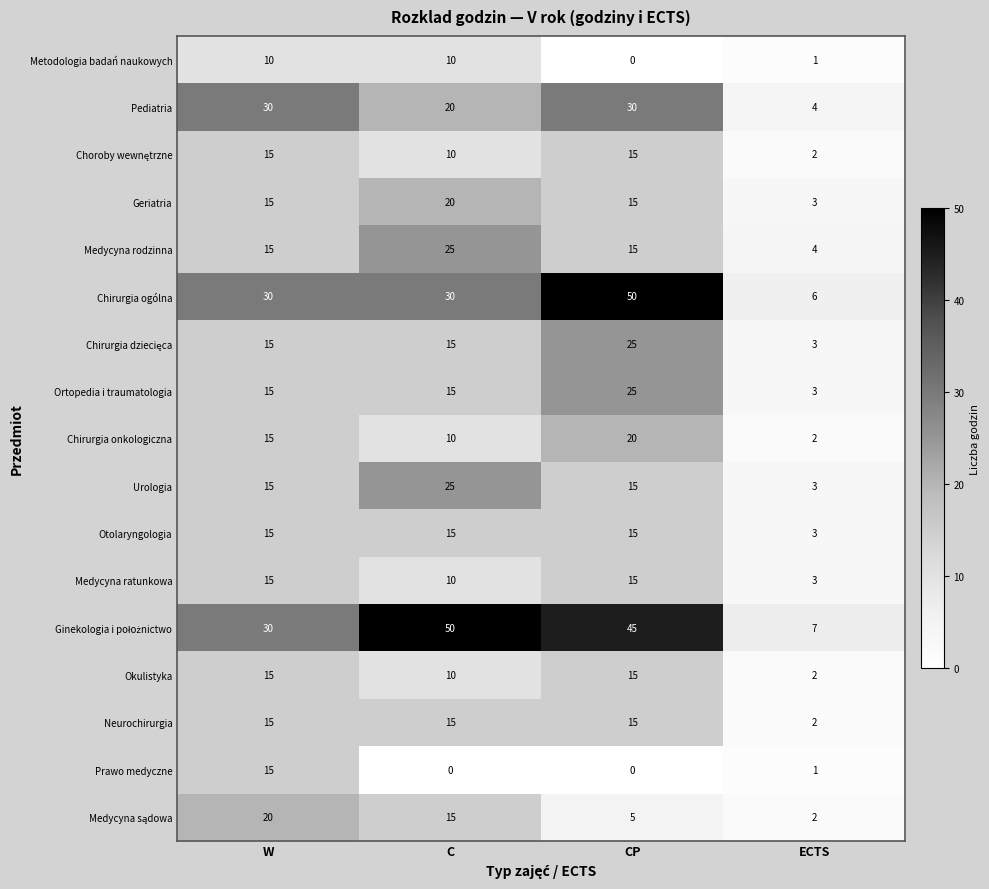

Between W and ECTS, which series saw the biggest shift?

Pediatria